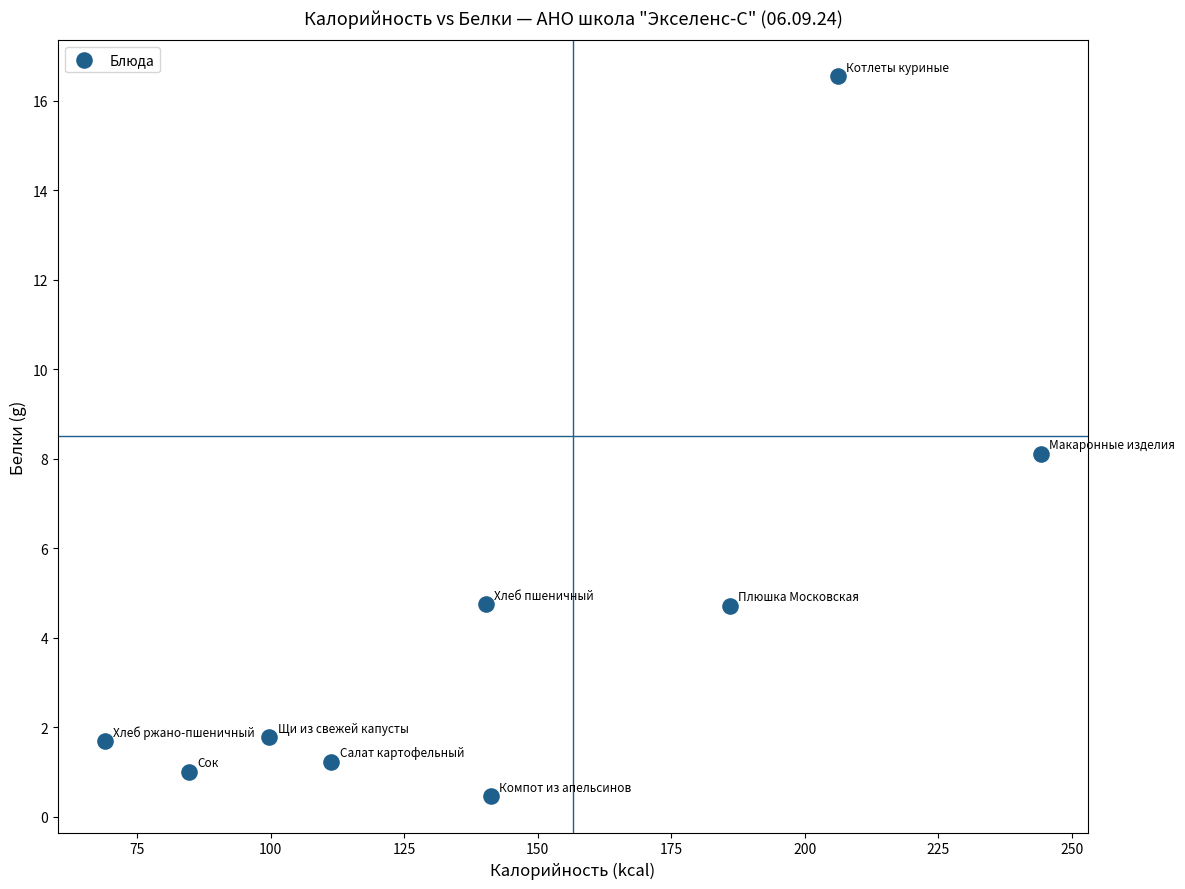

What is the average X value?

142.5